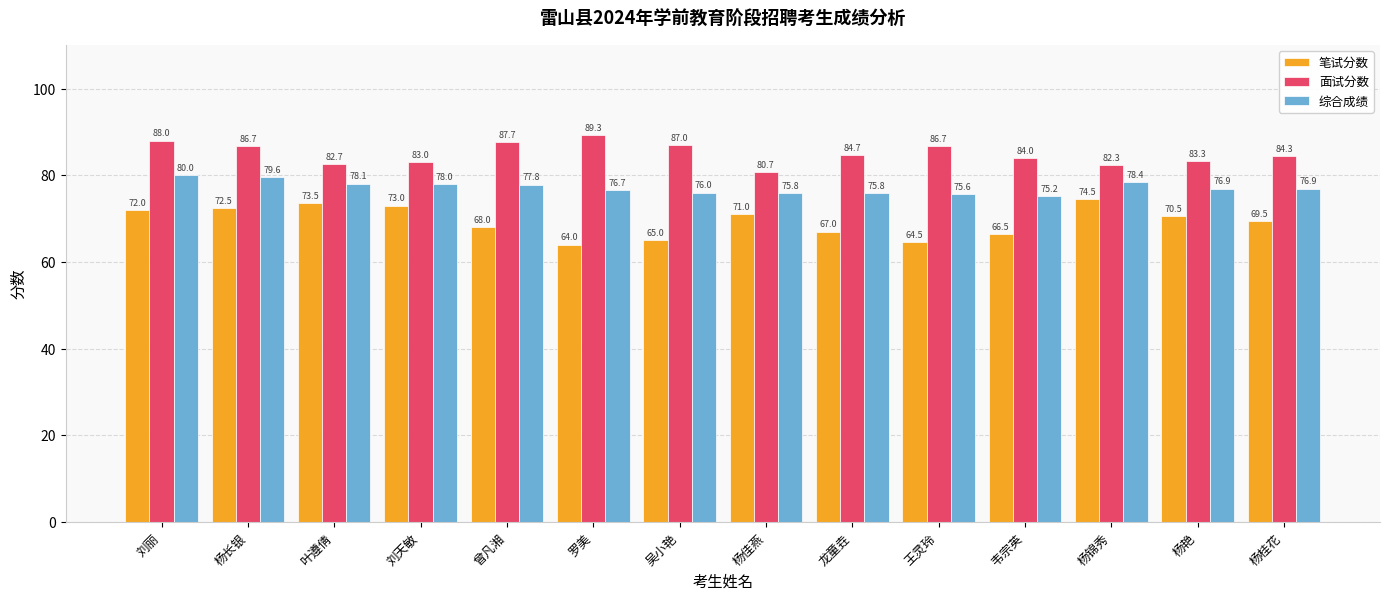

How many data points does each series have?

14